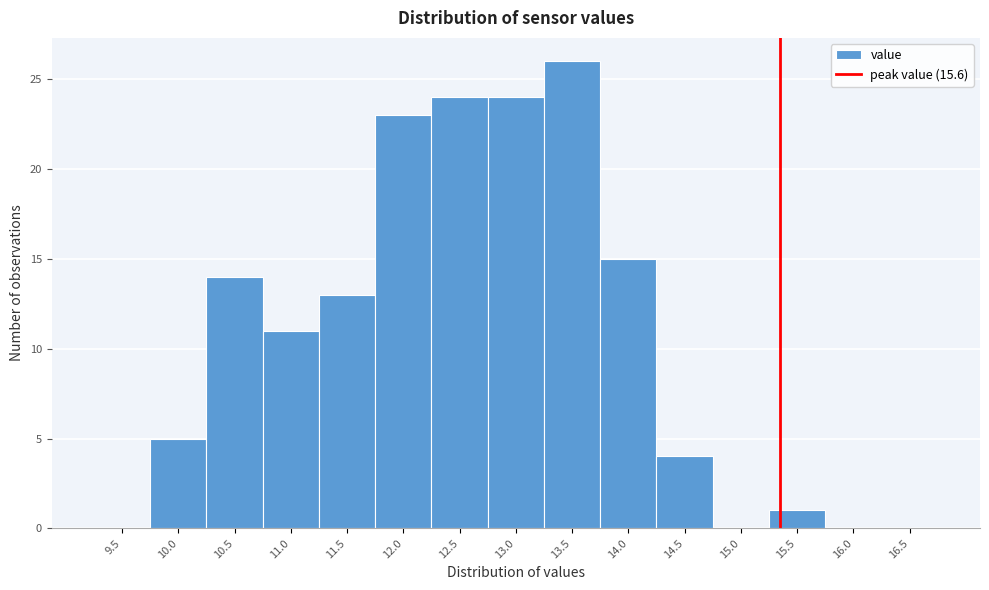

Reading left to right, transcribe all the data shown in this chart.

9.5=0	10.0=5	10.5=14	11.0=11	11.5=13	12.0=23	12.5=24	13.0=24	13.5=26	14.0=15	14.5=4	15.0=0	15.5=1	16.0=0	16.5=0